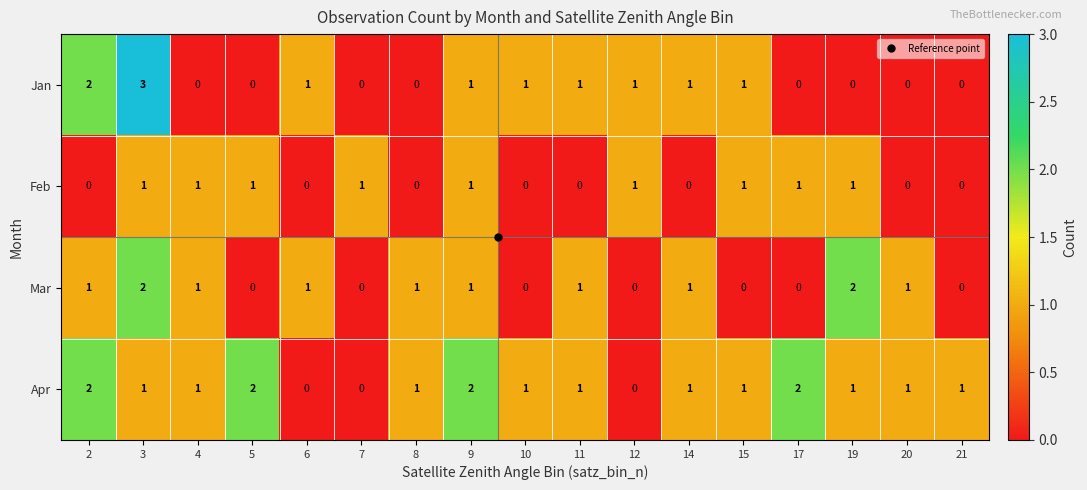

At which category is the sum across all series the highest?

3